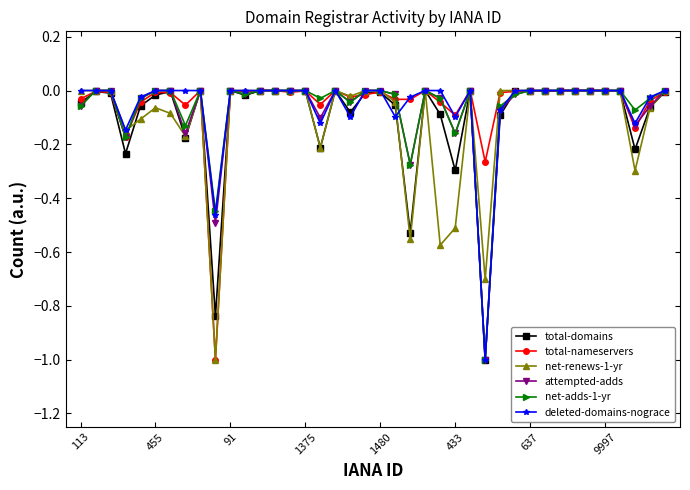

True or false: net-adds-1-yr has more than 0 points higher than both neighbors.

True